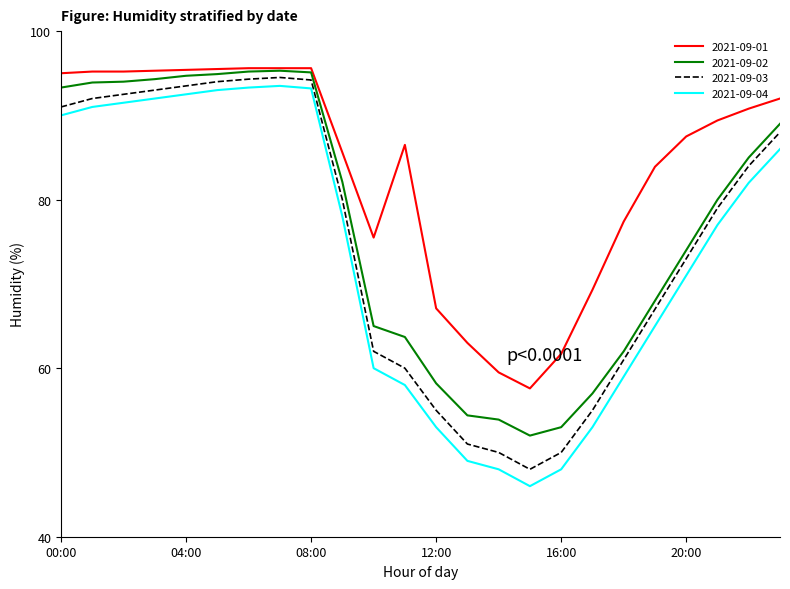

Which series has the largest total across all categories?

2021-09-01